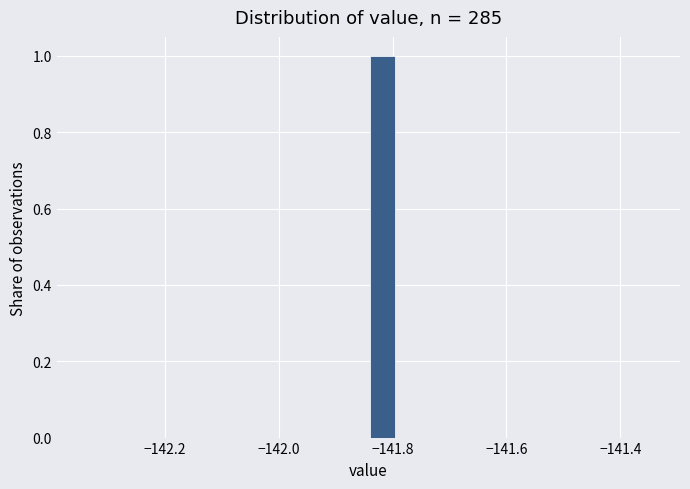

Read against the x-axis, roughly where is the centre of the tallest bar?

-141.82